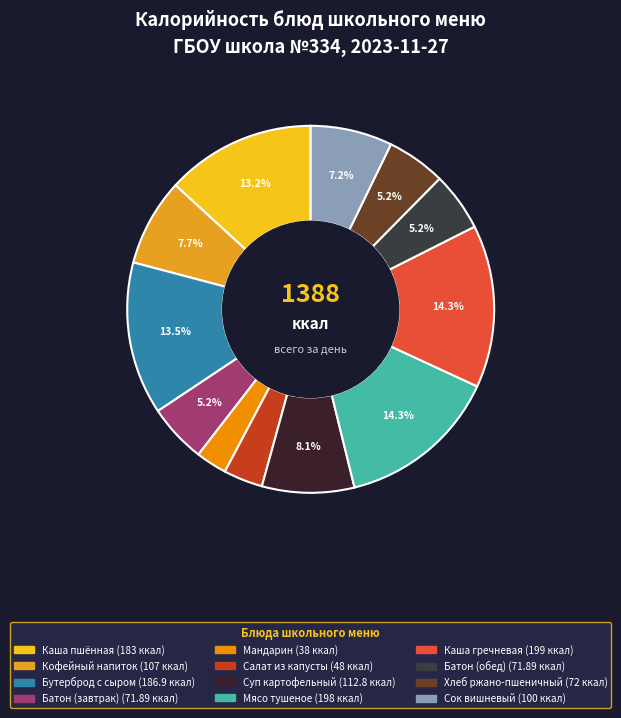

How many segments does this pie chart have?

12